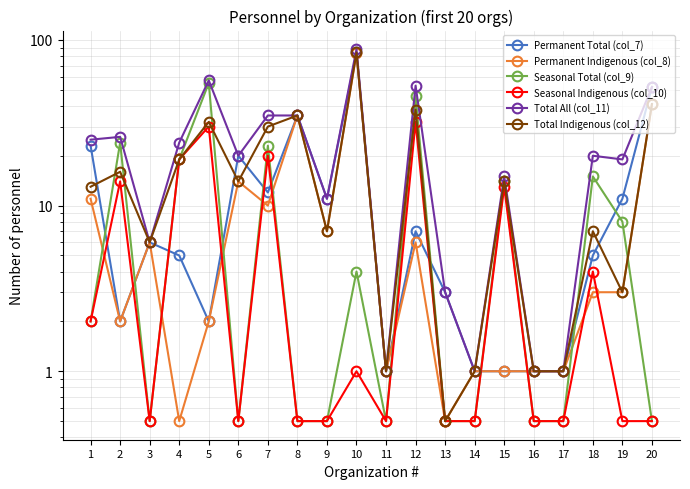

What is the highest value of the Permanent Indigenous (col_8) series?

83.0